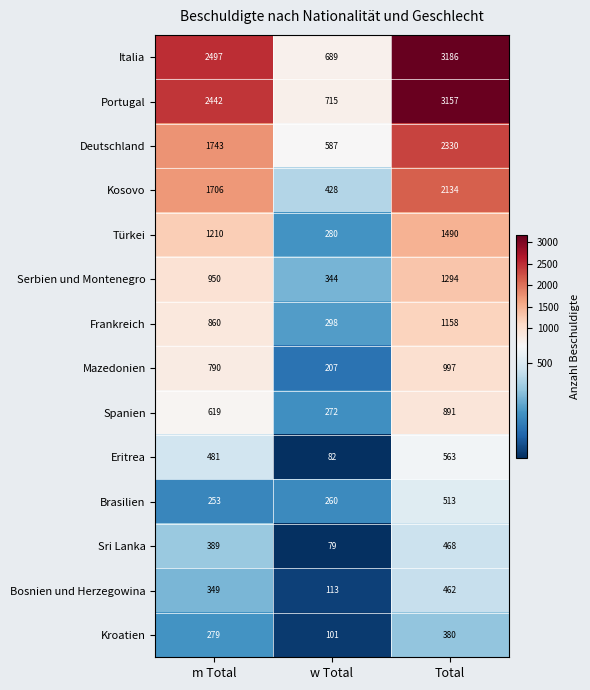

What is the spread (max minus min) of values at Total?

2806